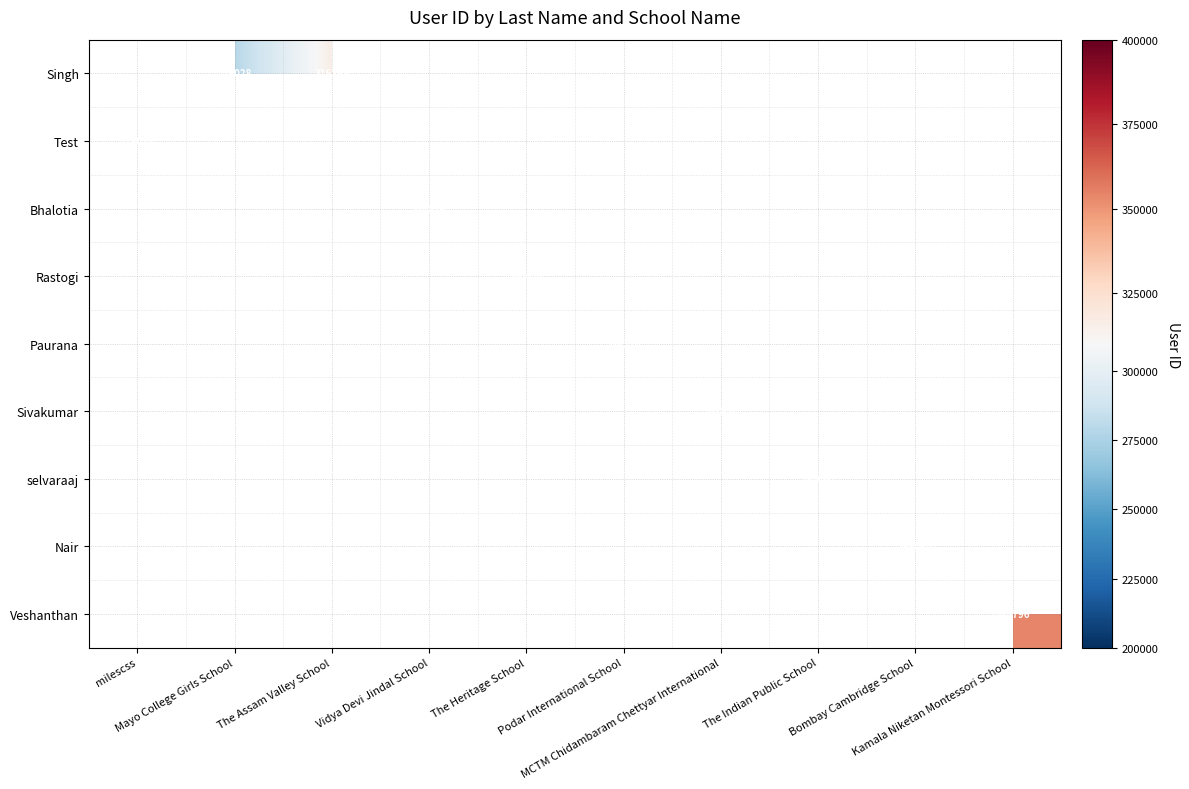

How many series are shown in this chart?

9